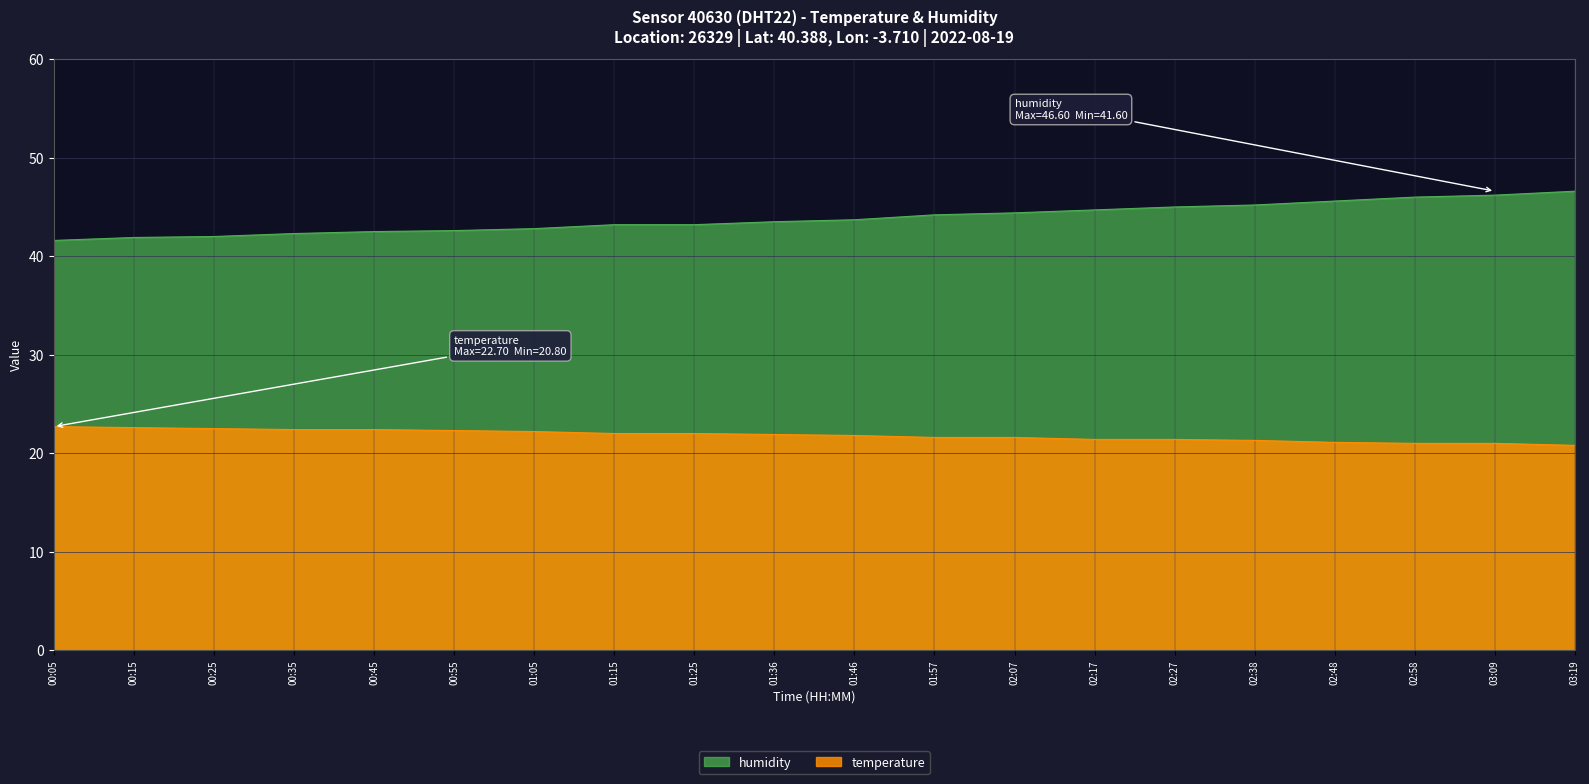

What is the minimum value for humidity?

41.6